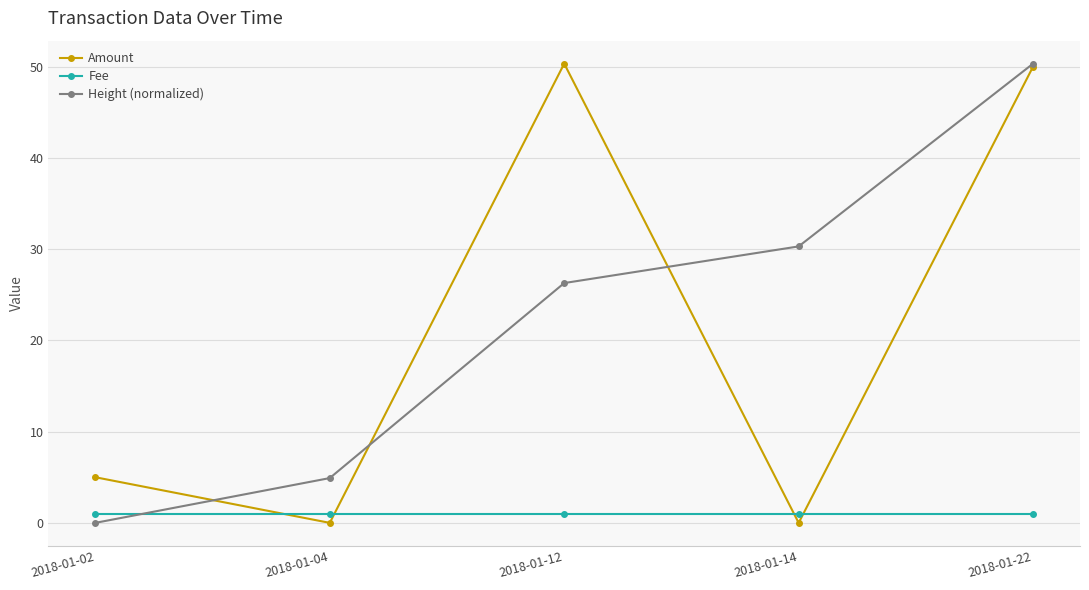

Which series ends up on top after the final intersection of Fee and Height (normalized)?

Height (normalized)